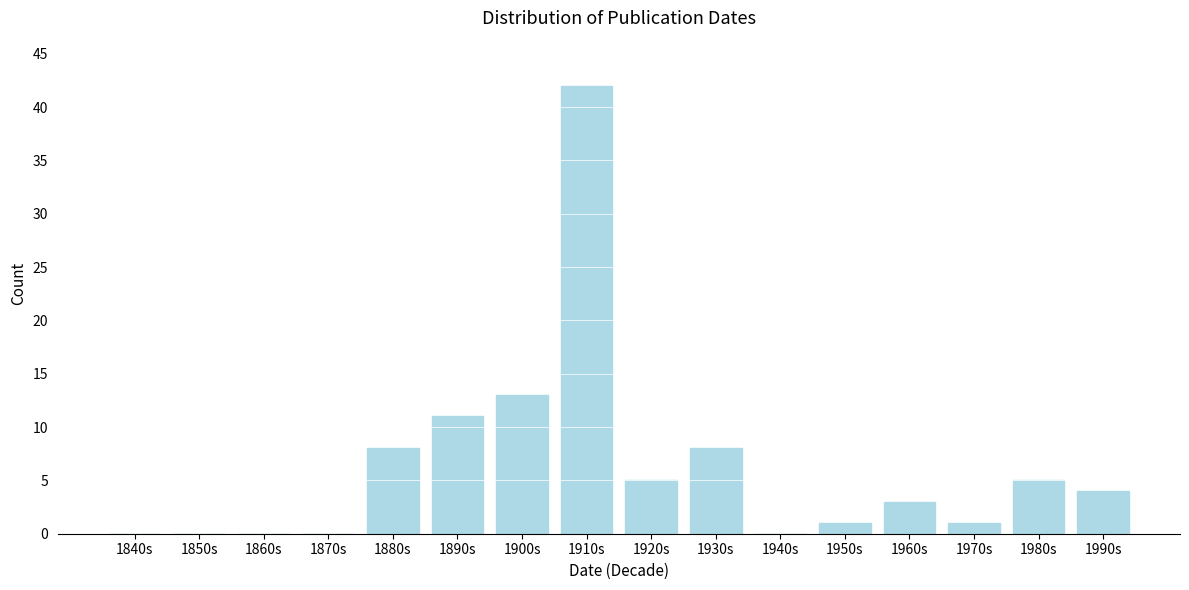

Reading left to right, list all the values displayed in this chart.

1840s=0	1850s=0	1860s=0	1870s=0	1880s=8	1890s=11	1900s=13	1910s=42	1920s=5	1930s=8	1940s=0	1950s=1	1960s=3	1970s=1	1980s=5	1990s=4